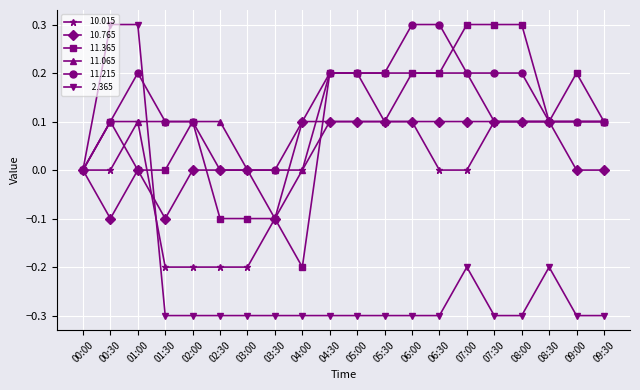

At which category is the sum across all series the highest?

01:00